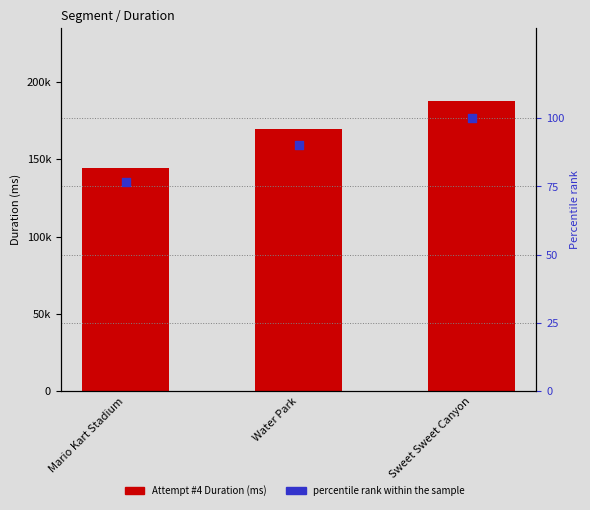

What is the total value across all series at Water Park?

169876.3